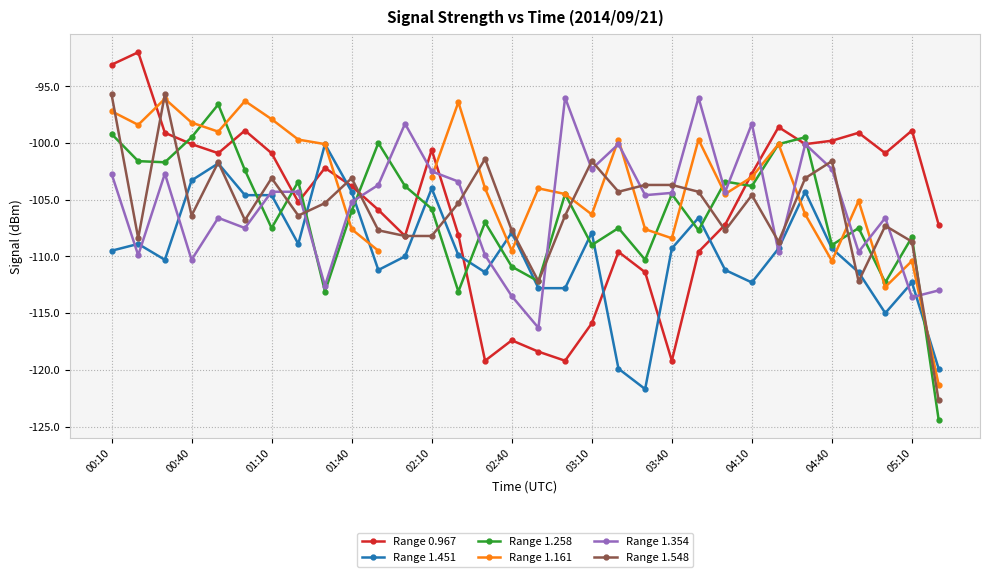

At how many categories does at least one series exceed -98?

9